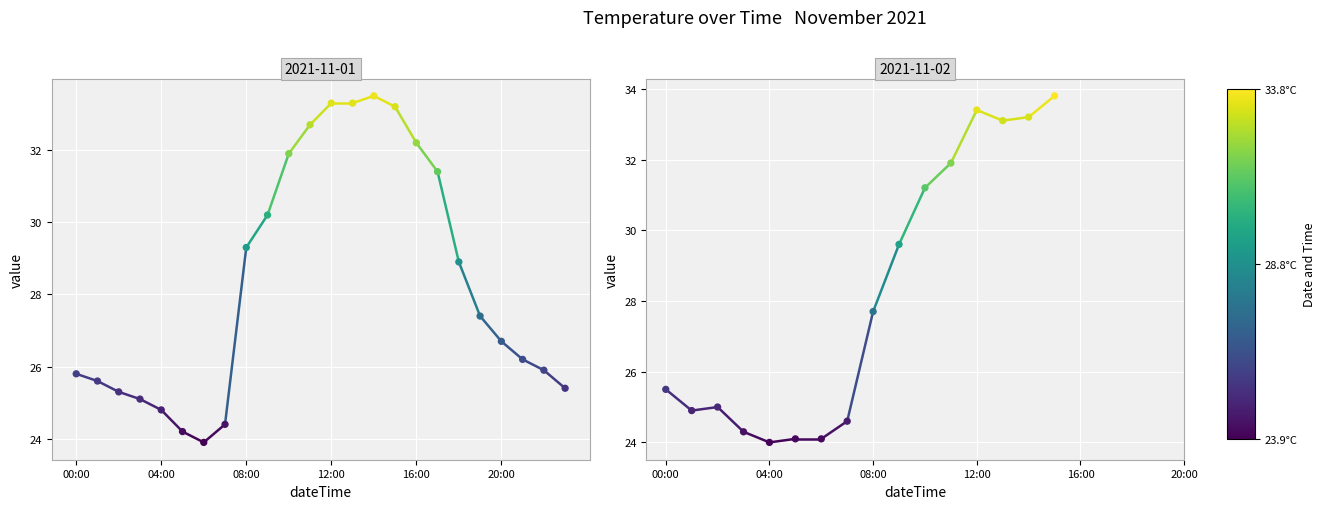

Which has a higher value, 10 or 8?

10